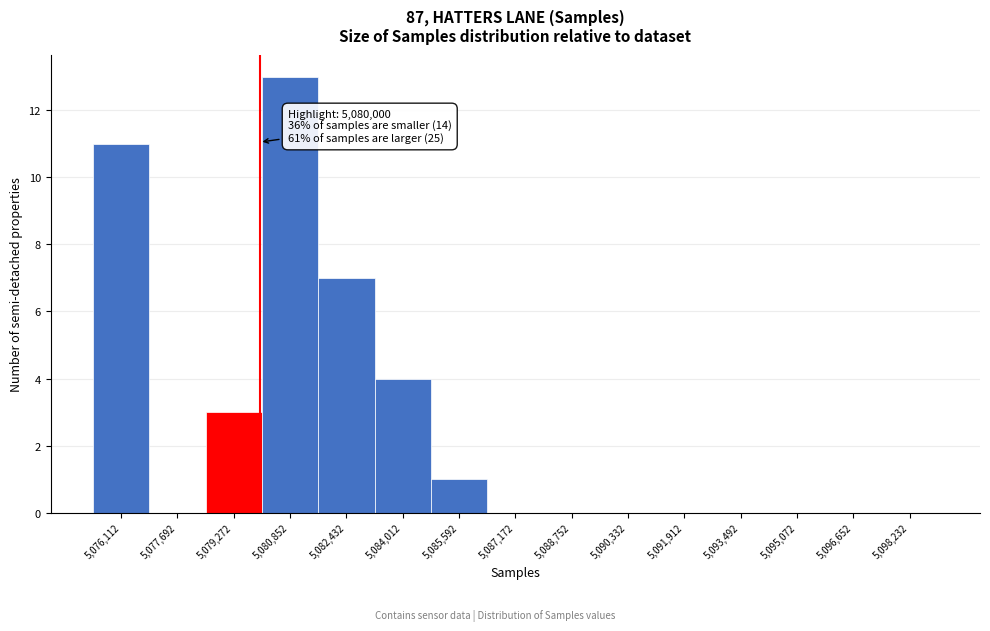

Over which range of the x-axis is the bar tallest?

5080000 to 5081600